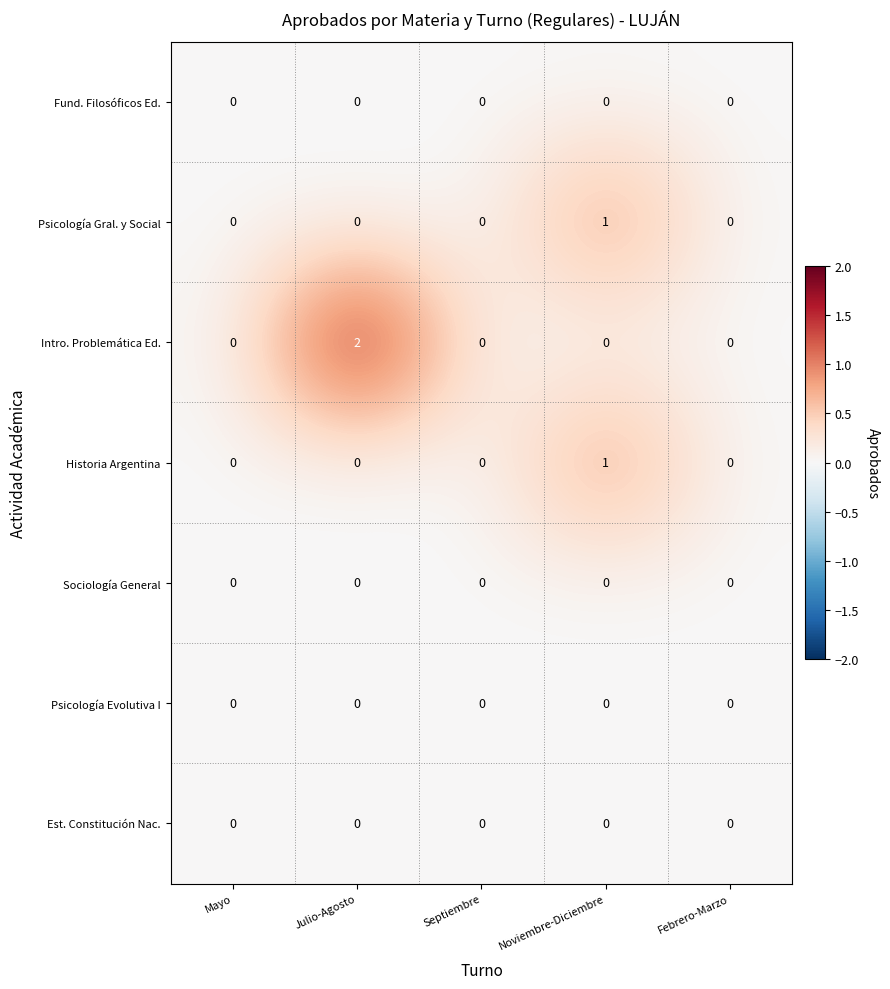

Which series has the widest spread of values?

Intro. Problemática Ed.